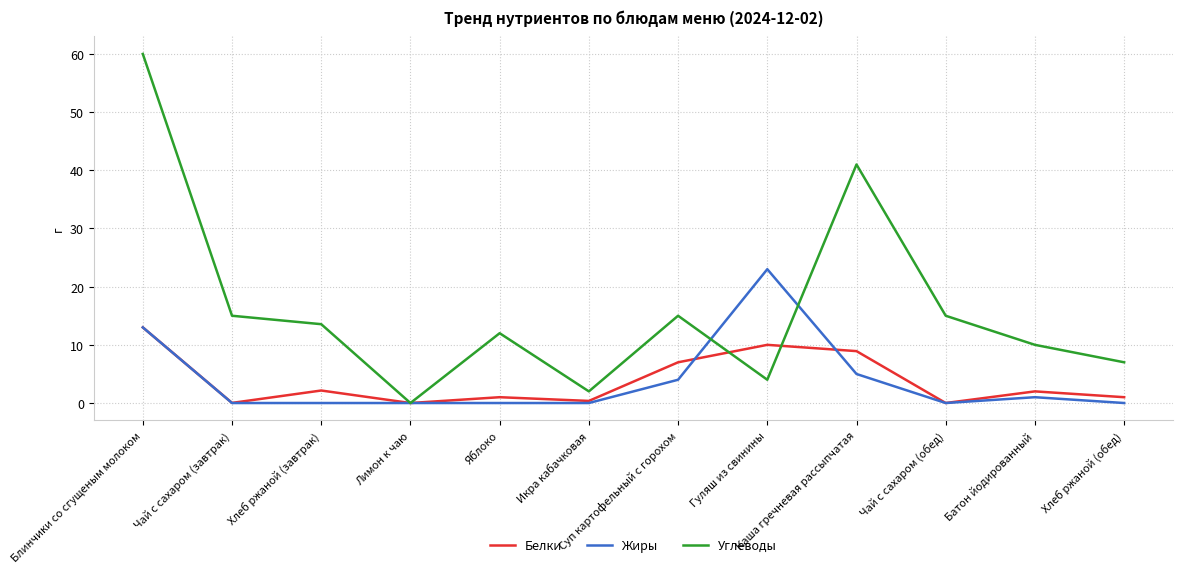

What is the difference between the Белки values at Суп картофельный с горохом and Чай с сахаром (завтрак)?

7.0